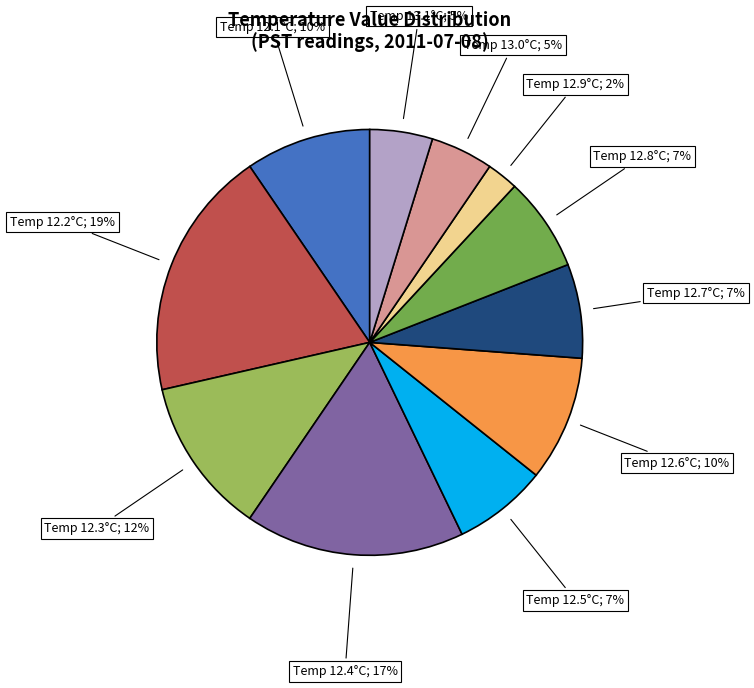

Is there any slice that represents more than half of the pie?

No